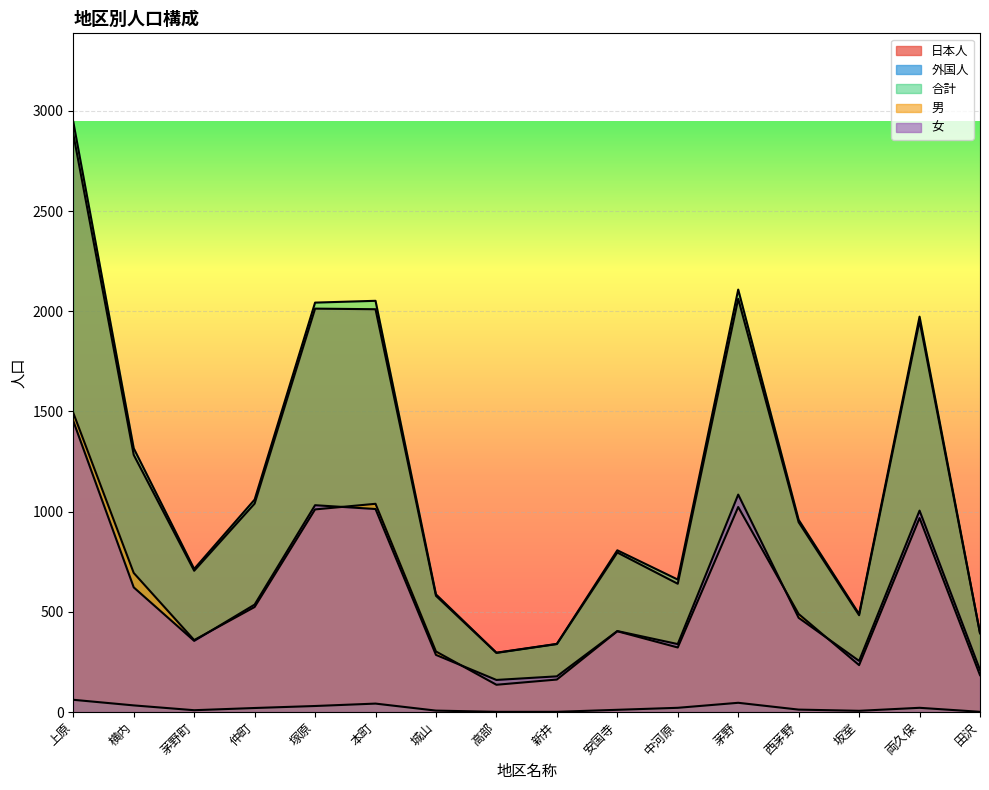

Reading left to right, what are all the values shown in this chart?

日本人: 上原=2884	横内=1283	茅野町=705	仲町=1040	塚原=2013	本町=2010	城山=580	高部=295	新井=339	安国寺=796	中河原=640	茅野=2062	西茅野=947	坂室=483	両久保=1952	田沢=393
外国人: 上原=61	横内=33	茅野町=9	仲町=20	塚原=30	本町=42	城山=7	高部=1	新井=1	安国寺=11	中河原=21	茅野=46	西茅野=12	坂室=6	両久保=21	田沢=1
合計: 上原=2945	横内=1316	茅野町=714	仲町=1060	塚原=2043	本町=2052	城山=587	高部=296	新井=340	安国寺=807	中河原=661	茅野=2108	西茅野=959	坂室=489	両久保=1973	田沢=394
男: 上原=1493	横内=694	茅野町=359	仲町=524	塚原=1011	本町=1039	城山=302	高部=136	新井=162	安国寺=403	中河原=322	茅野=1023	西茅野=489	坂室=234	両久保=968	田沢=184
女: 上原=1452	横内=622	茅野町=355	仲町=536	塚原=1032	本町=1013	城山=285	高部=160	新井=178	安国寺=404	中河原=339	茅野=1085	西茅野=470	坂室=255	両久保=1005	田沢=210